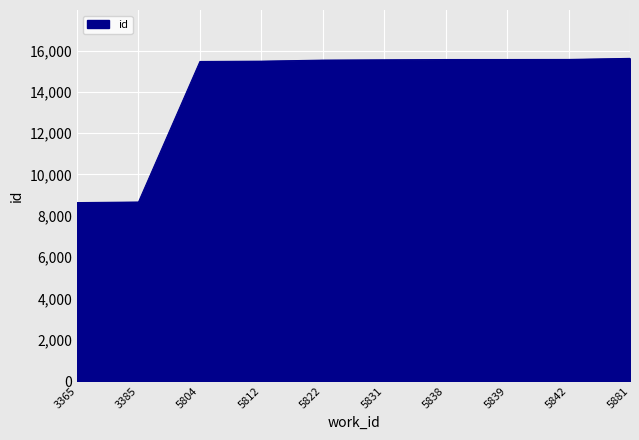

At which label is the value closest to 12130?

5804